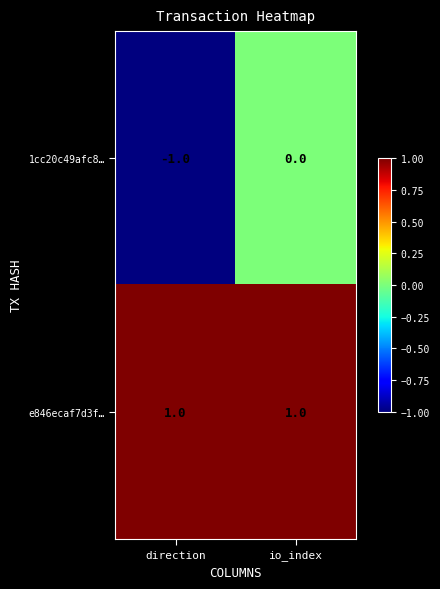

Which series has the largest range (max minus min)?

1cc20c49afc8…